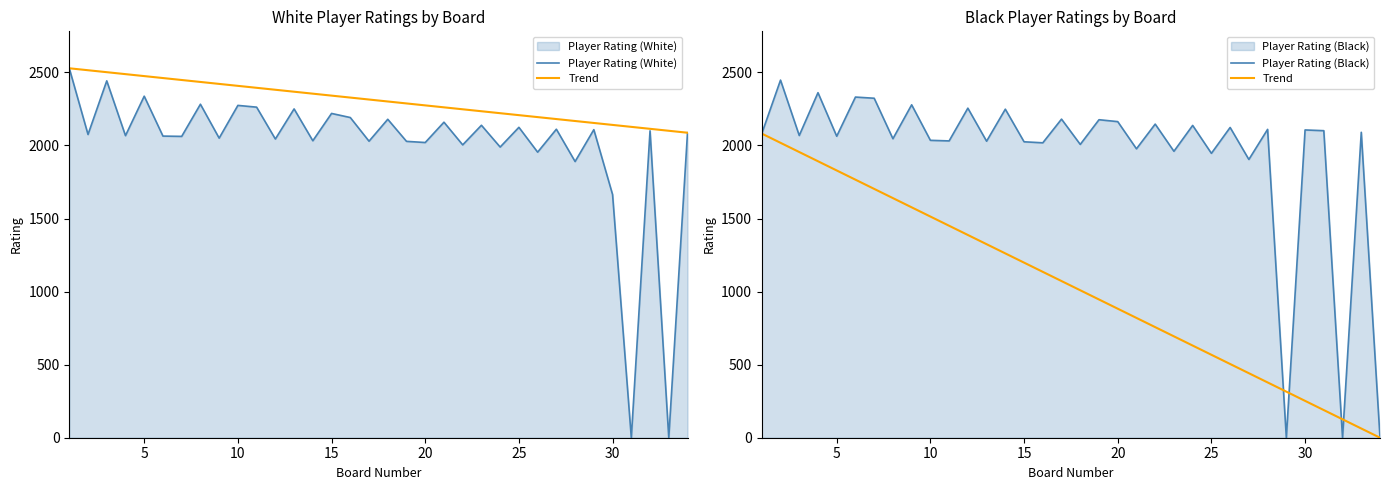

Between 23 and 29, which is larger?

23